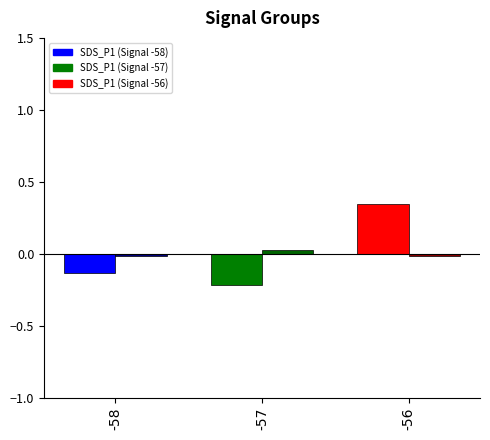

At which category does the chart reach its peak across all series?

-56